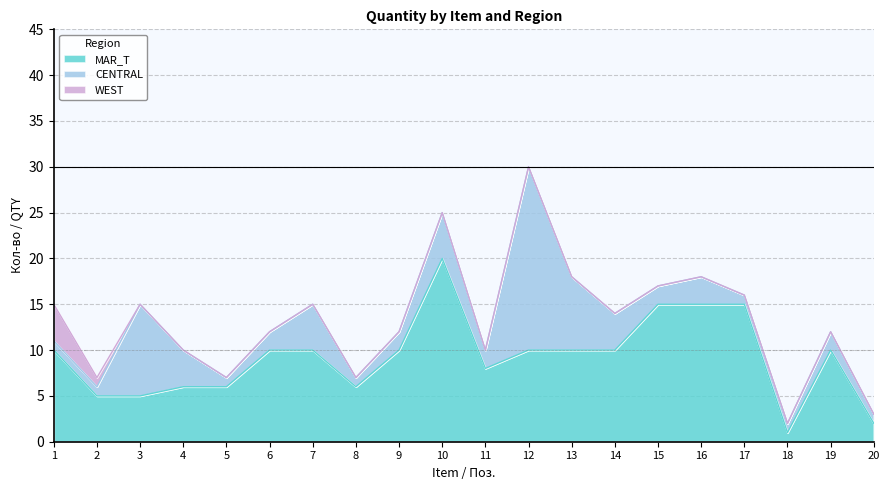

Which series has the largest total across all categories?

MAR_T